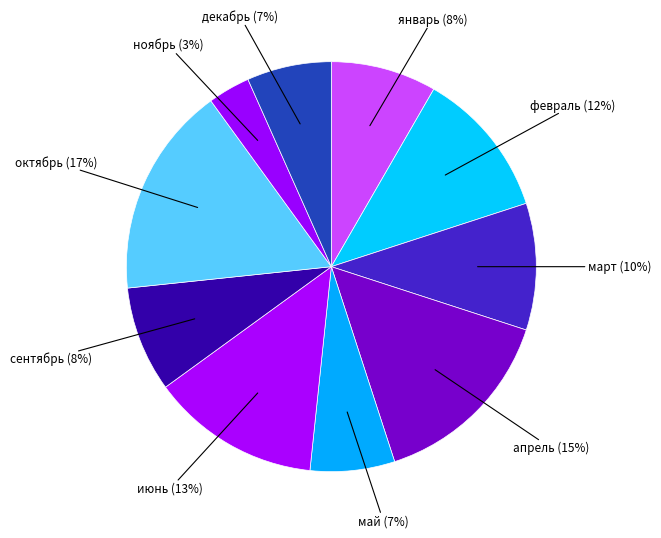

Count the number of slices in the pie.

10